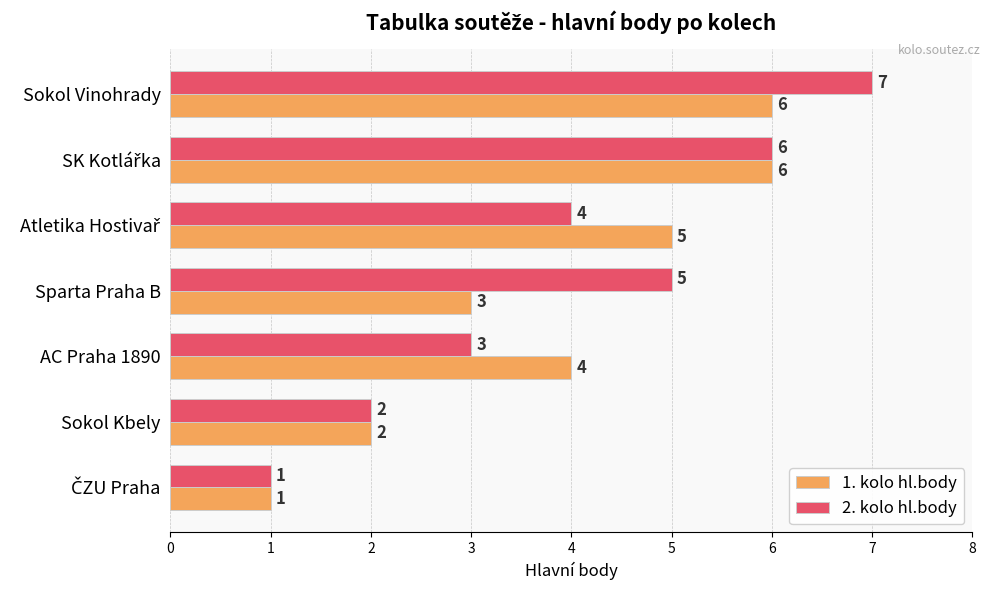

Which series has the largest range (max minus min)?

2. kolo hl.body